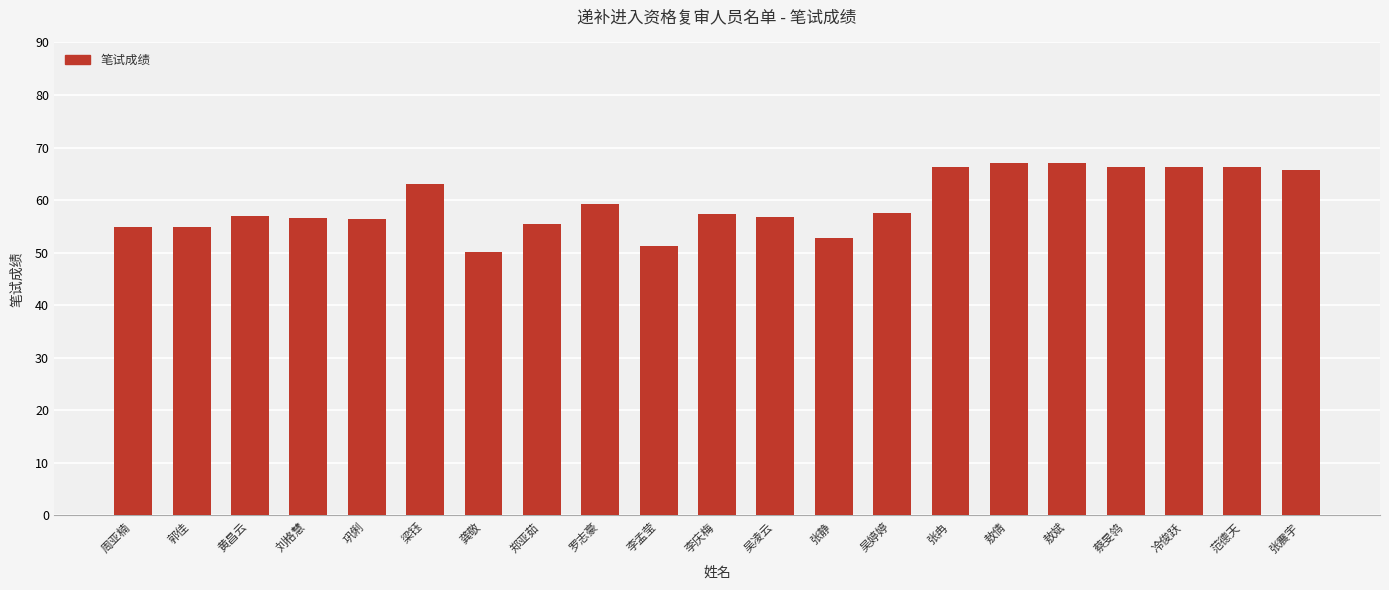

What is the approximate value at 吴凌云?

56.7